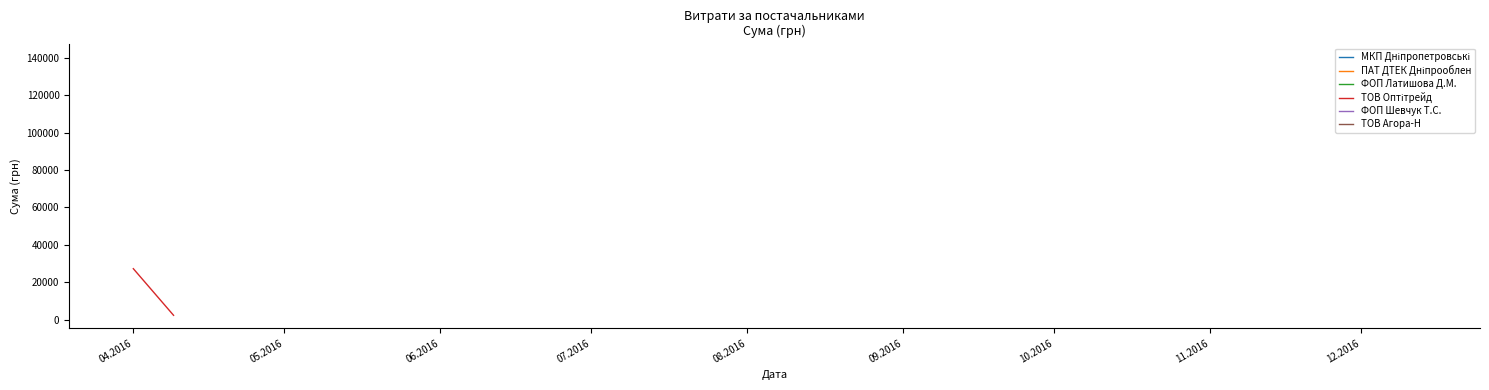

Reading right to left, what are all the values shown in this chart?

2303.5	27248.5